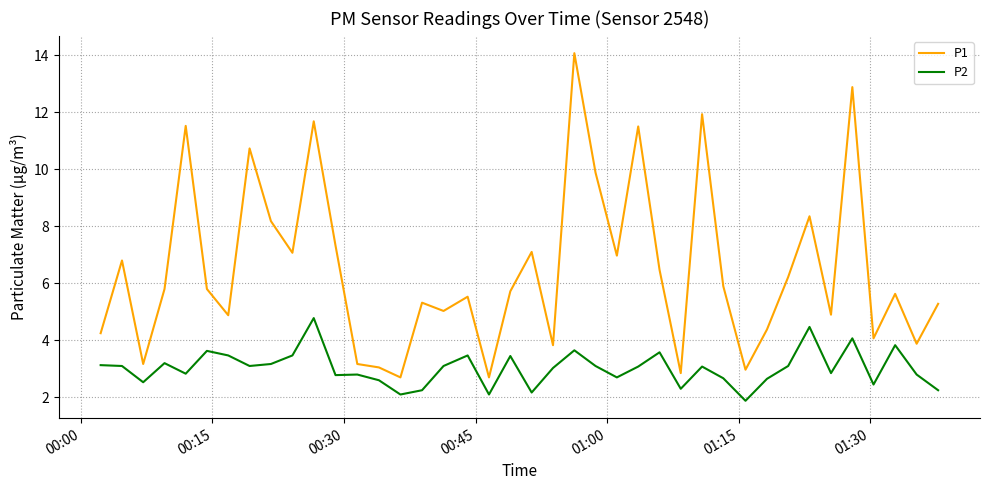

In P1, how many points are higher than both neighbors (excluding endpoints)?

13